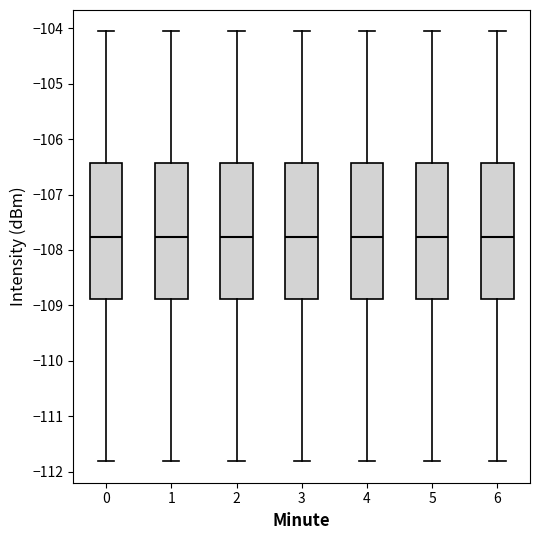

Reading left to right, read every box against the y-axis: the position of its median line, the range the box covers, and the ends of its whiskers. The values are not printed on the chart, so give them approximately, as read against the axis.

0: median -107.8, box -108.9 to -106.4, whiskers -111.8 to -104.1
1: median -107.8, box -108.9 to -106.4, whiskers -111.8 to -104.1
2: median -107.8, box -108.9 to -106.4, whiskers -111.8 to -104.1
3: median -107.8, box -108.9 to -106.4, whiskers -111.8 to -104.1
4: median -107.8, box -108.9 to -106.4, whiskers -111.8 to -104.1
5: median -107.8, box -108.9 to -106.4, whiskers -111.8 to -104.1
6: median -107.8, box -108.9 to -106.4, whiskers -111.8 to -104.1